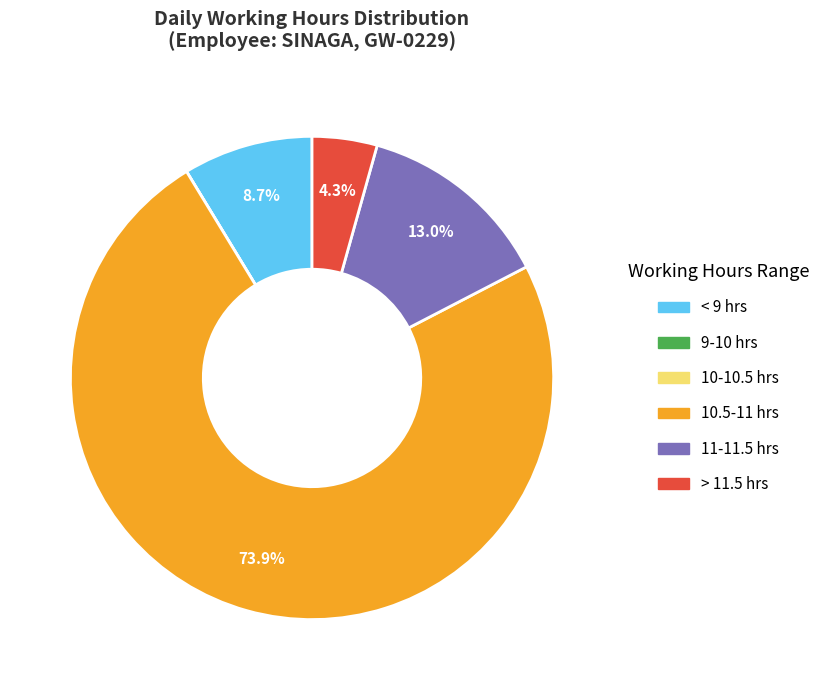

Does any single category account for the majority?

Yes